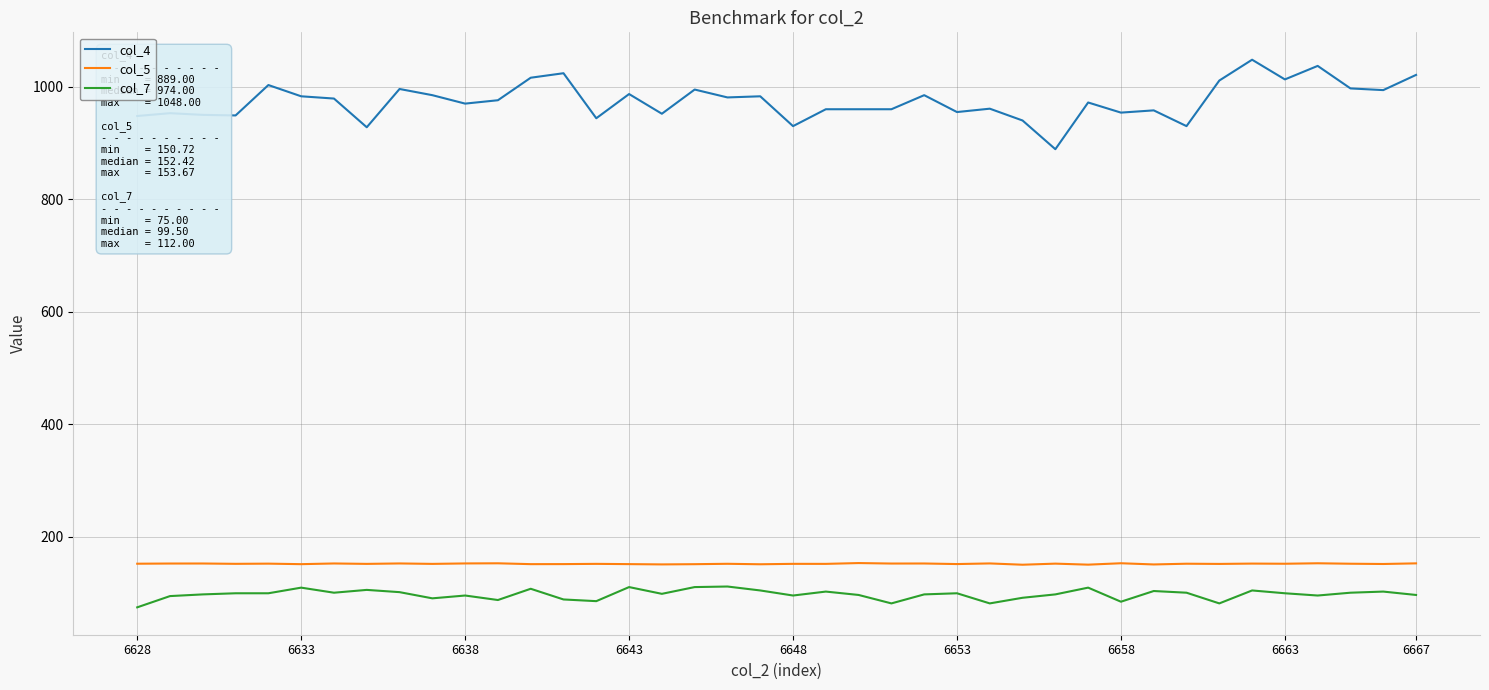

Which series has the largest total across all categories?

col_4